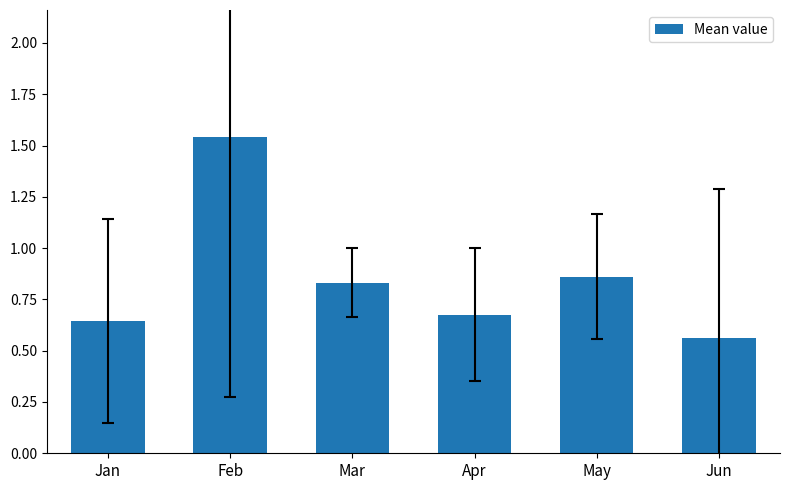

Which label corresponds to the smallest value in the chart?

Jun